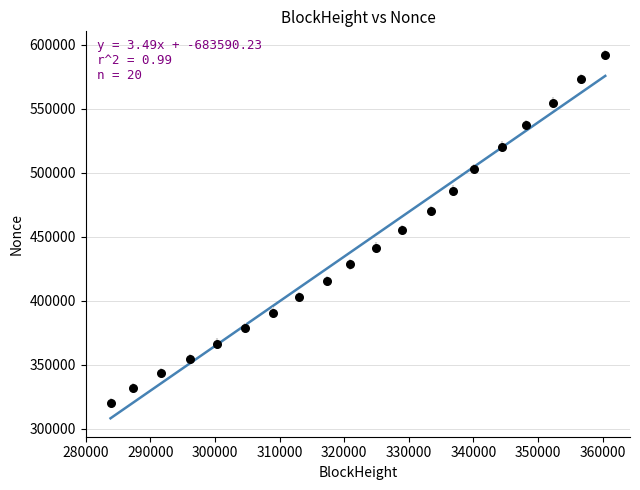

What is the range of Y values (max minus min)?

271988